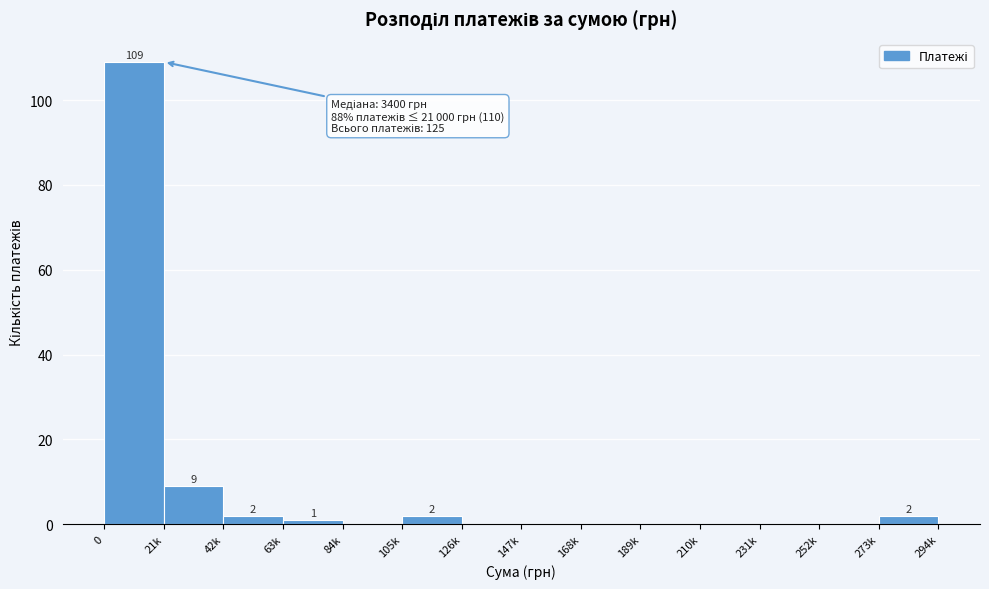

Reading right to left, what are all the values shown in this chart?

273k=2	252k=0	231k=0	210k=0	189k=0	168k=0	147k=0	126k=0	105k=2	84k=0	63k=1	42k=2	21k=9	0=109